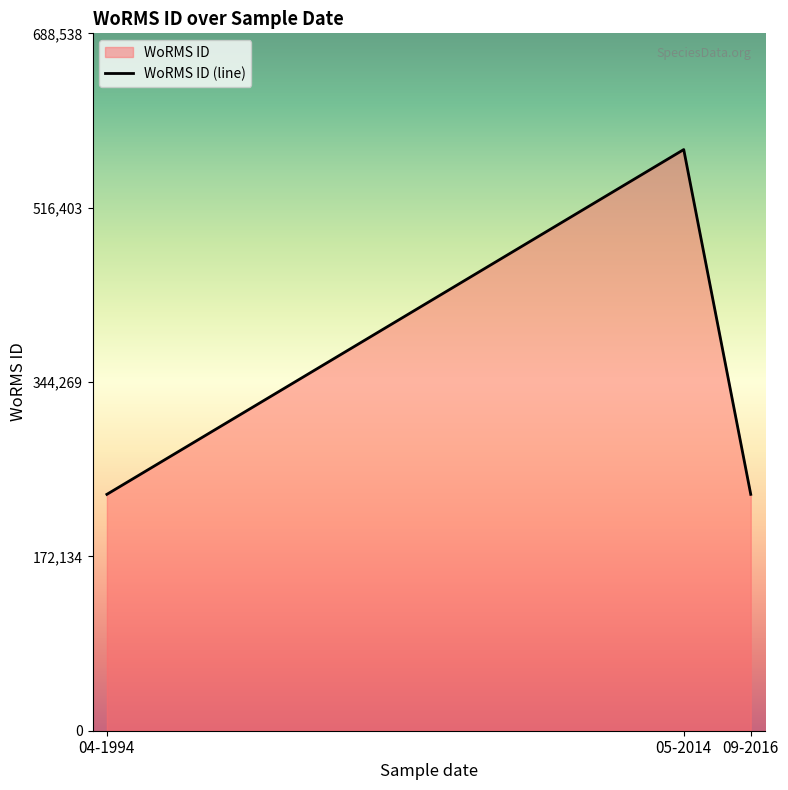

What is the change in value from 04-1994 to 05-2014?

+340402